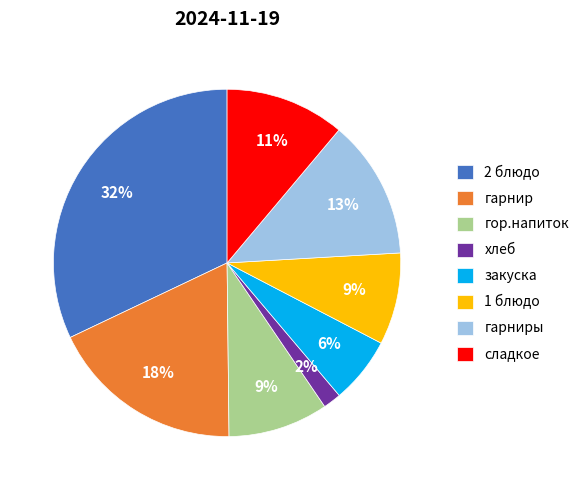

True or false: гор.напиток accounts for 22% of the total.

False